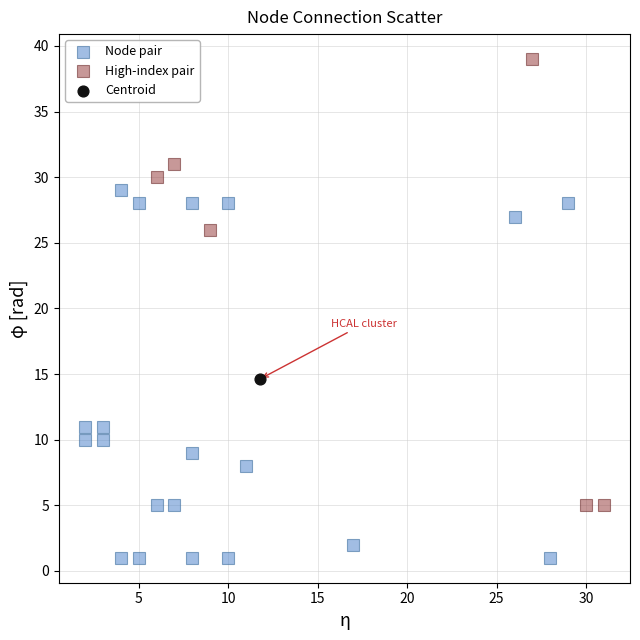

What are all the series names shown in the legend?

Node pair, High-index pair, Centroid